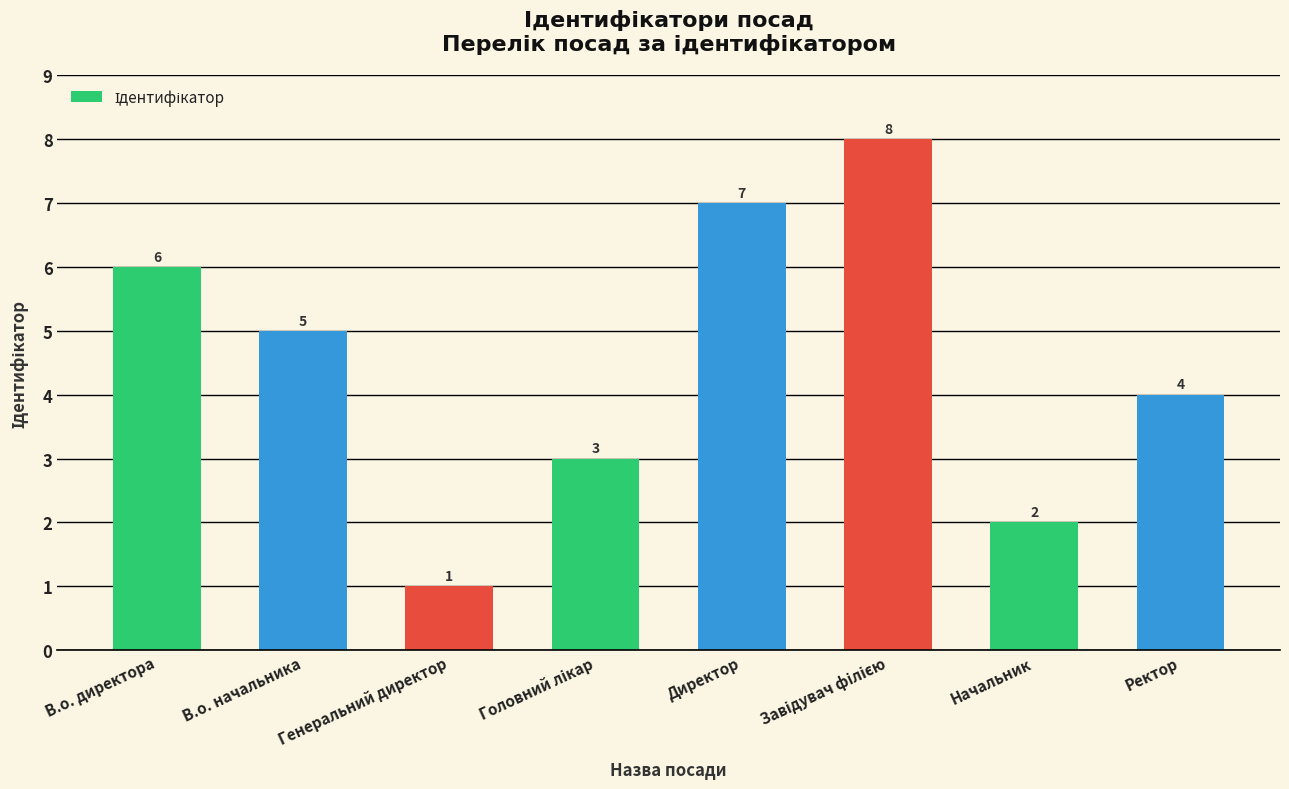

What is the value of the 8th bar from the left?

4